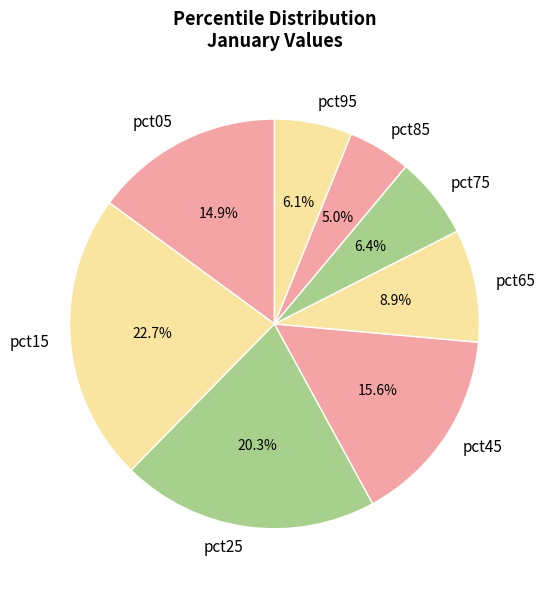

Is there any slice that represents more than half of the pie?

No